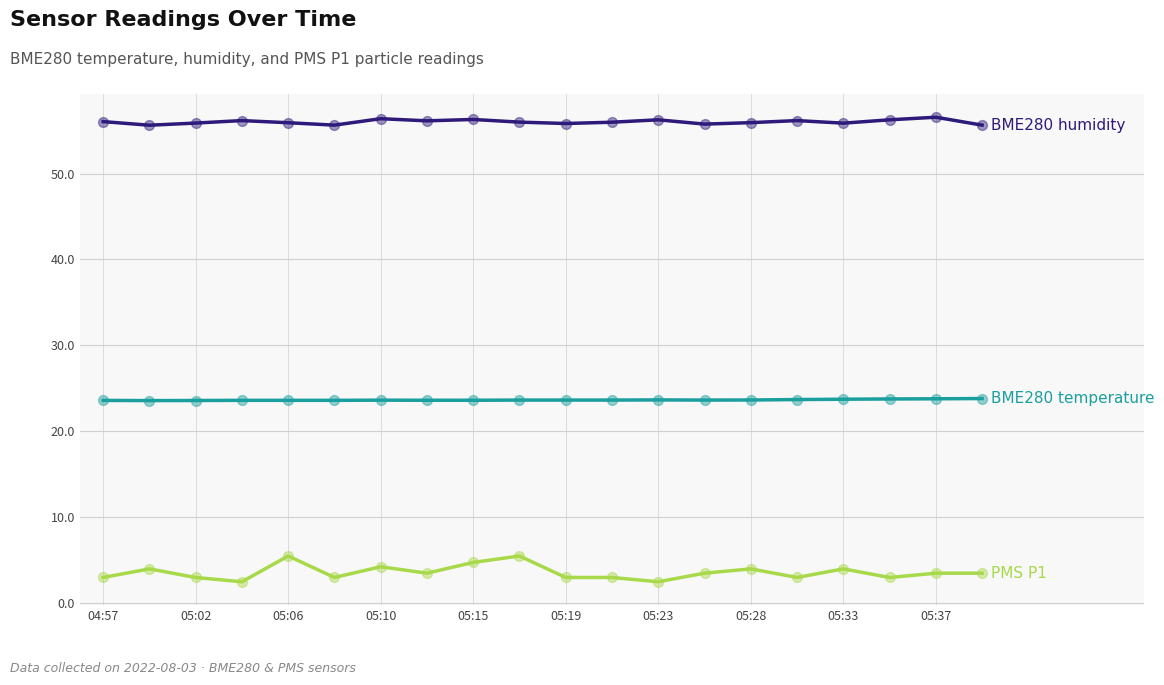

What is the smallest value displayed?

2.5